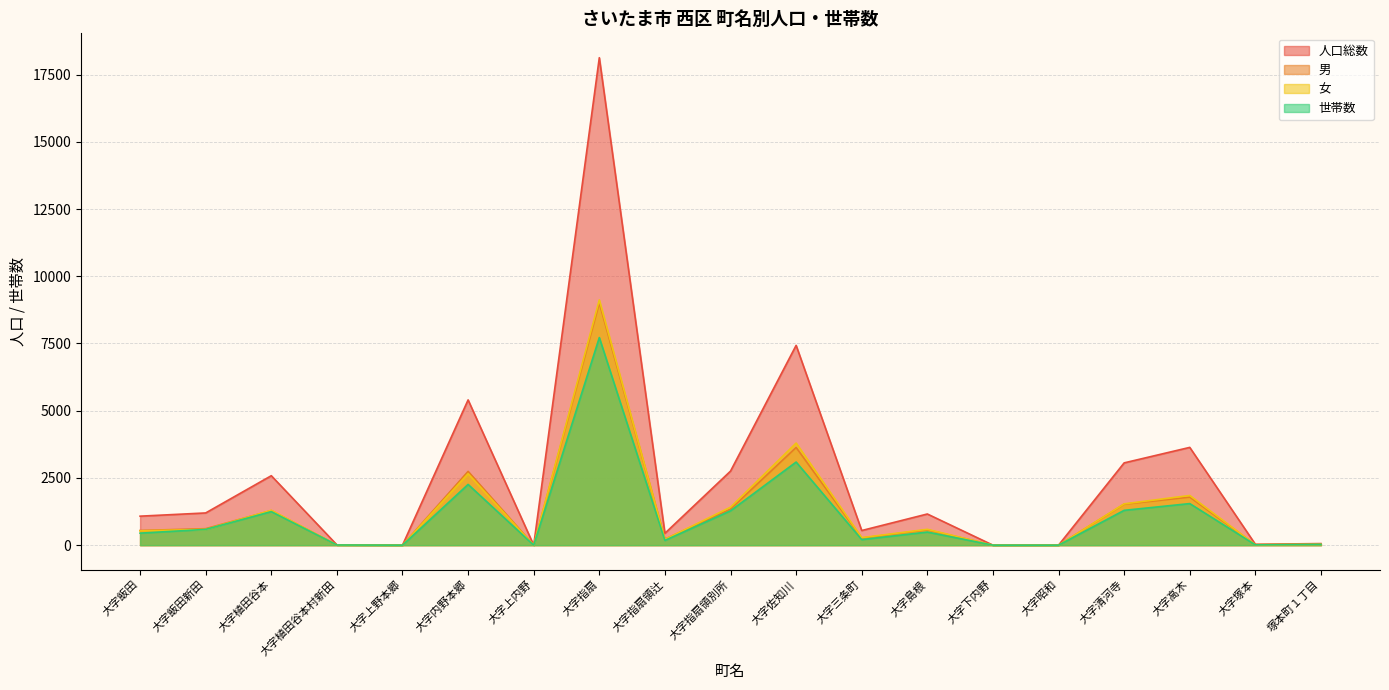

At how many categories does at least one series exceed 10106?

1